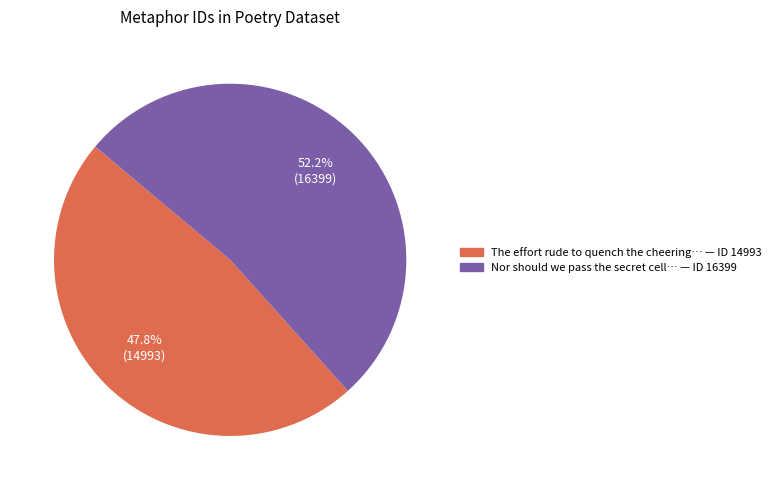

How many slices are in this pie chart?

2